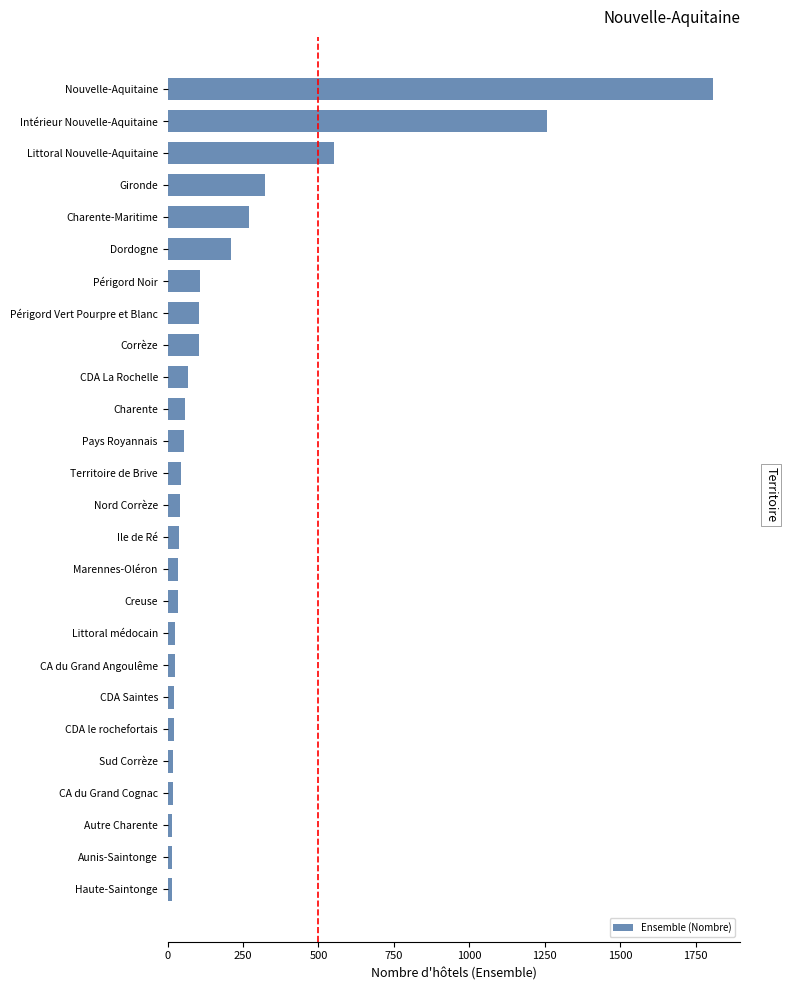

Is it true that the value at Dordogne is 346?

False